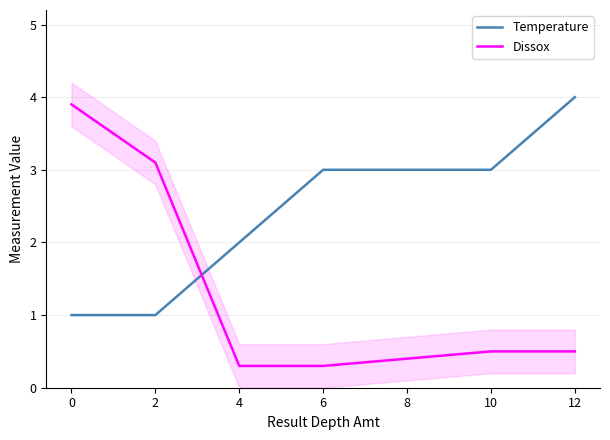

Where does the Temperature series first go above 3?

12